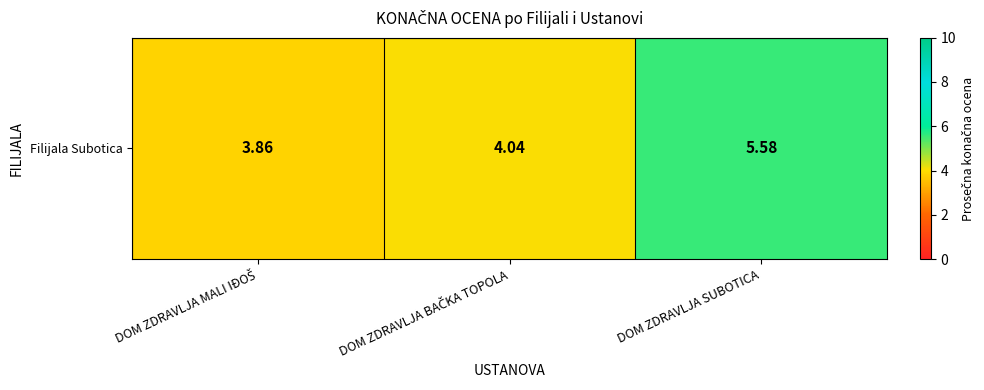

Reading right to left, transcribe all the data shown in this chart.

5.6	4.0	3.9